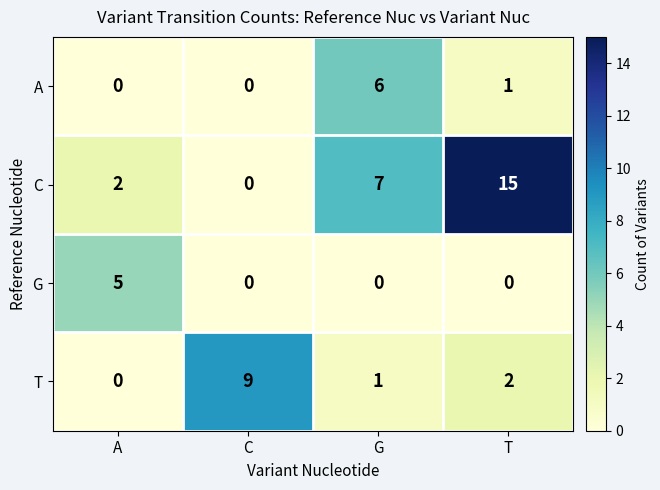

How many distinct data groups are displayed?

4